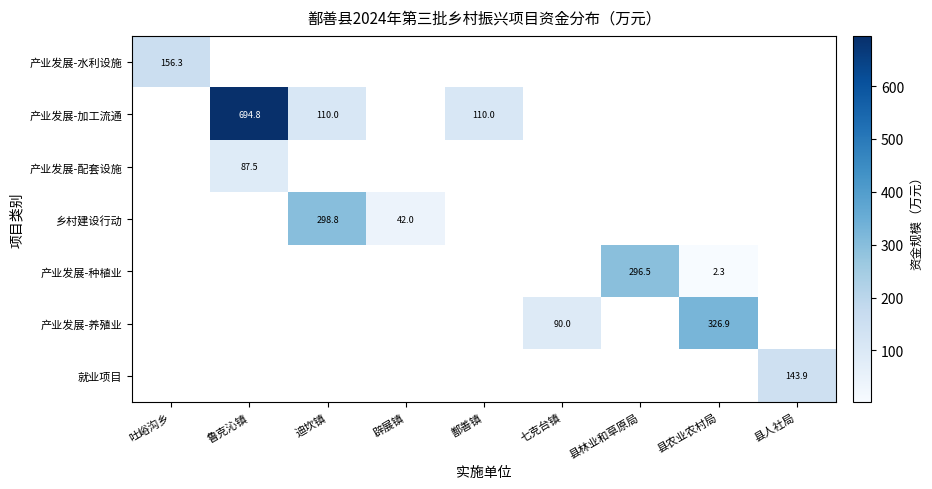

True or false: 产业发展-加工流通 has a value of 110.0 at 鄯善镇.

True